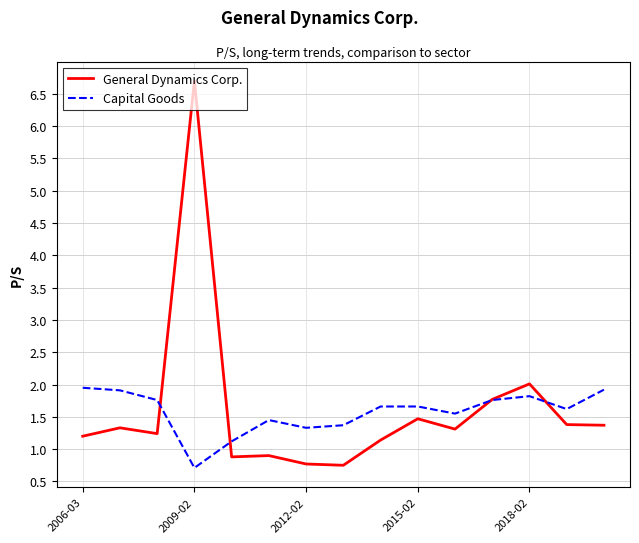

At how many categories does at least one series exceed 4?

1